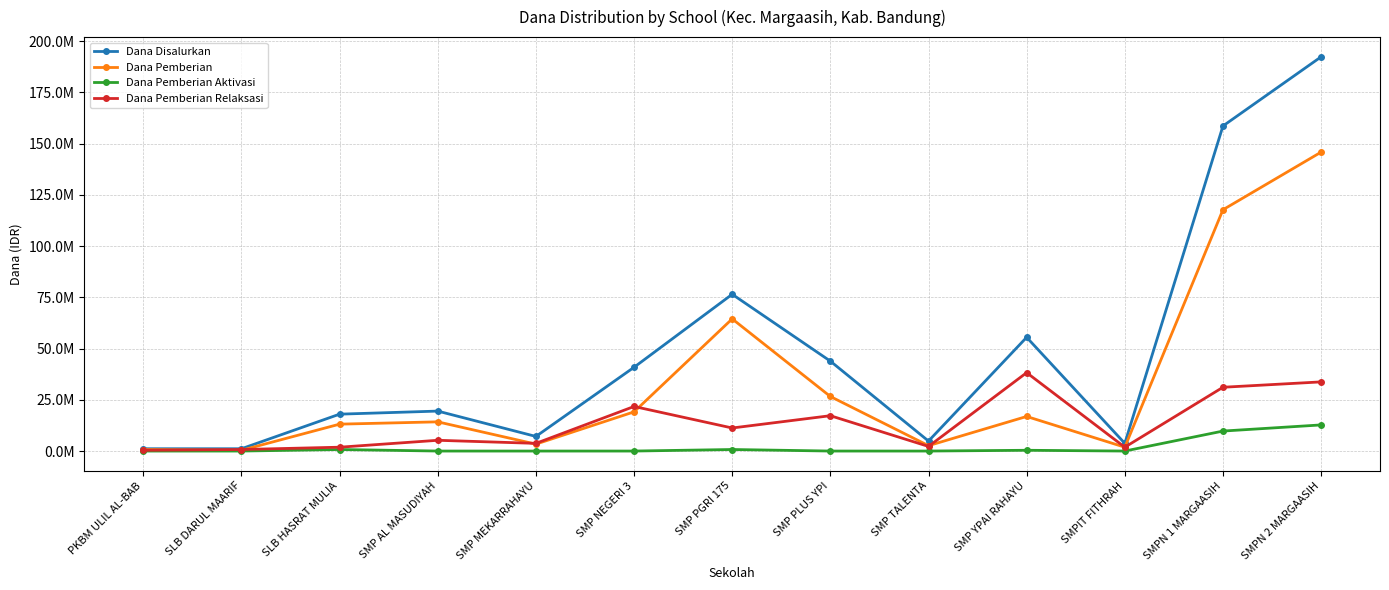

What are all the series names shown in the legend?

Dana Disalurkan, Dana Pemberian, Dana Pemberian Aktivasi, Dana Pemberian Relaksasi